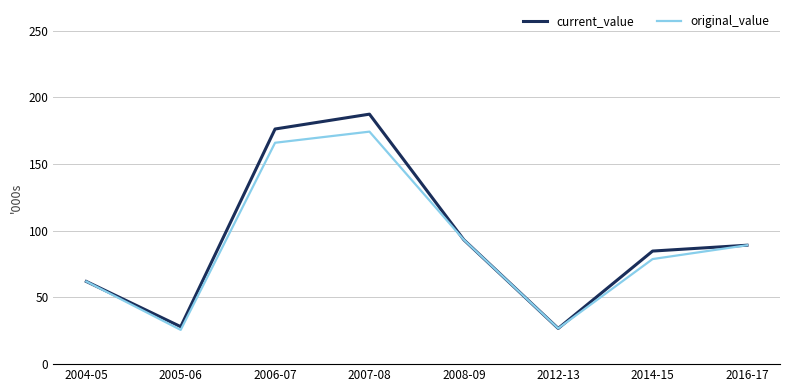

What is the difference between the second highest and minimum values in the current_value series?

149533.7